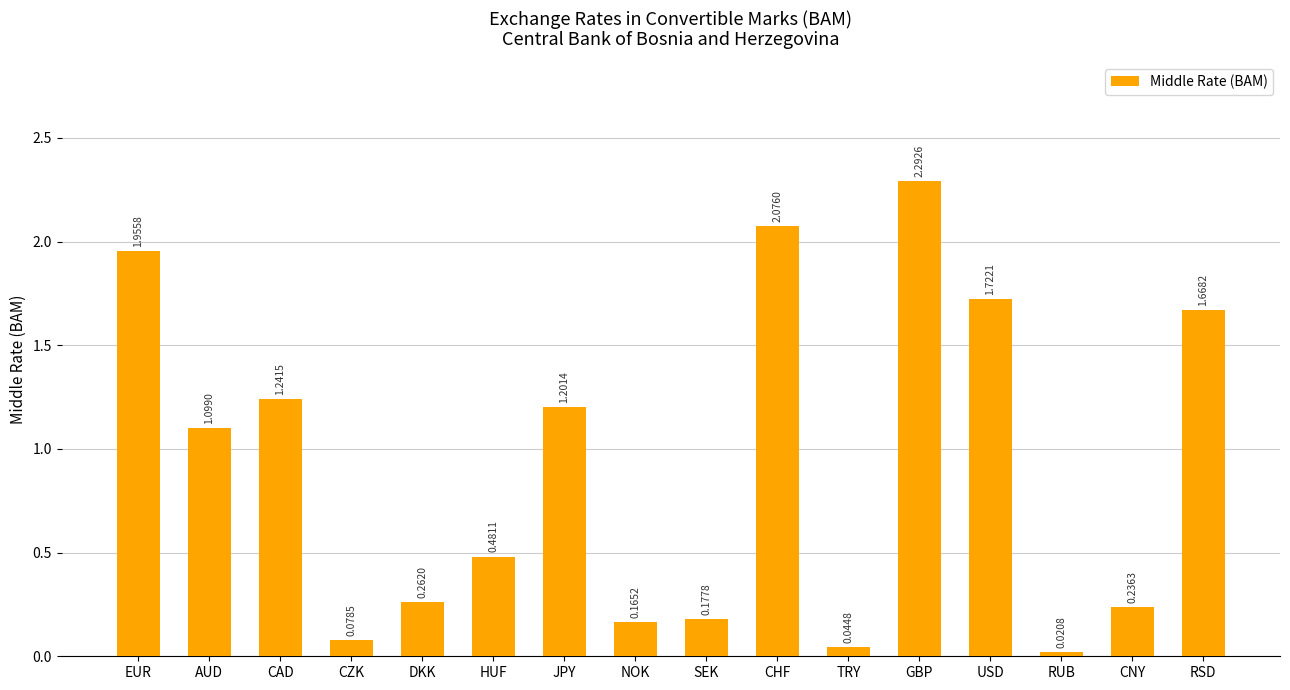

At which label is the value closest to 1?

AUD